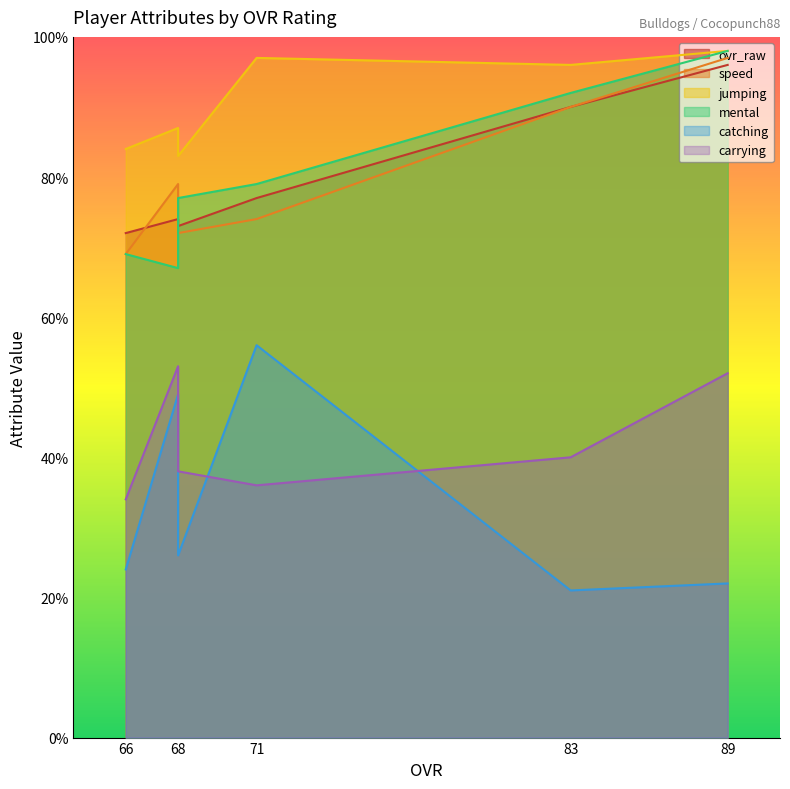

True or false: jumping and mental cross at least once.

False